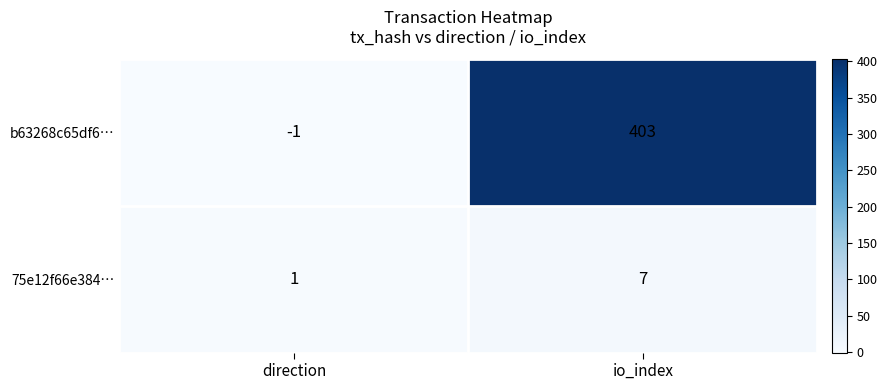

List the series in order of their overall mean, highest first.

b63268c65df6…, 75e12f66e384…